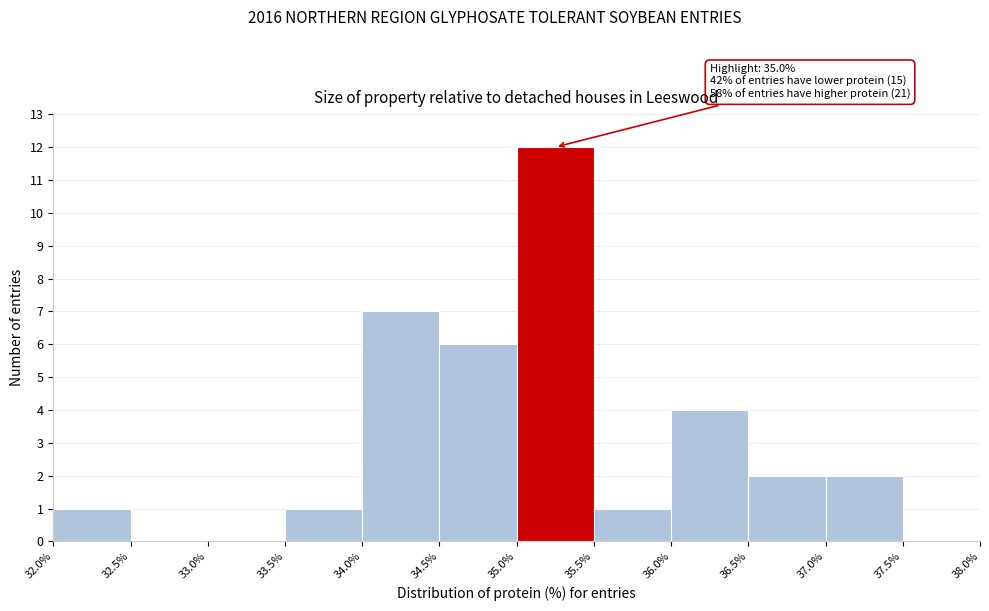

Which range on the x-axis has the tallest bar?

35.0% to 35.5%